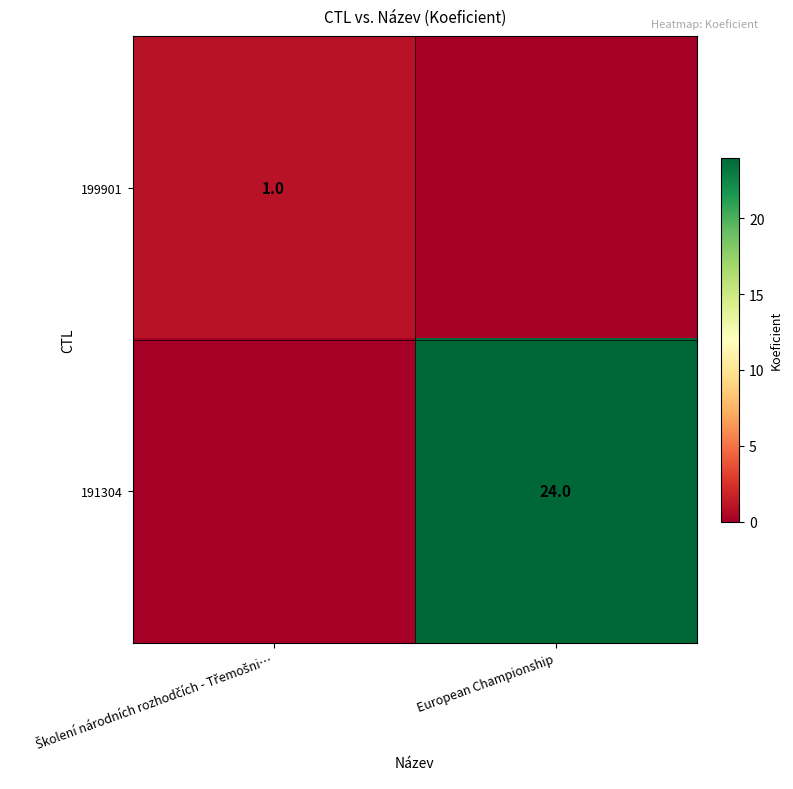

At how many categories does at least one series exceed 6?

1